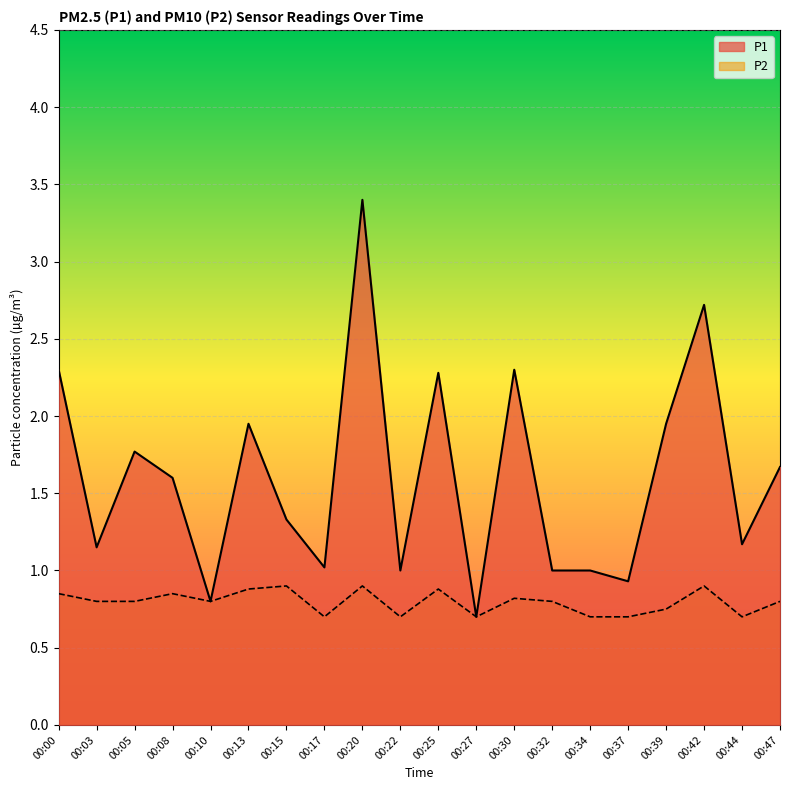

Reading left to right, what are all the values shown in this chart?

P1: 2.3	1.1	1.8	1.6	0.8	1.9	1.3	1.0	3.4	1.0	2.3	0.7	2.3	1.0	1.0	0.9	1.9	2.7	1.2	1.7
P2: 0.8	0.8	0.8	0.8	0.8	0.9	0.9	0.7	0.9	0.7	0.9	0.7	0.8	0.8	0.7	0.7	0.8	0.9	0.7	0.8